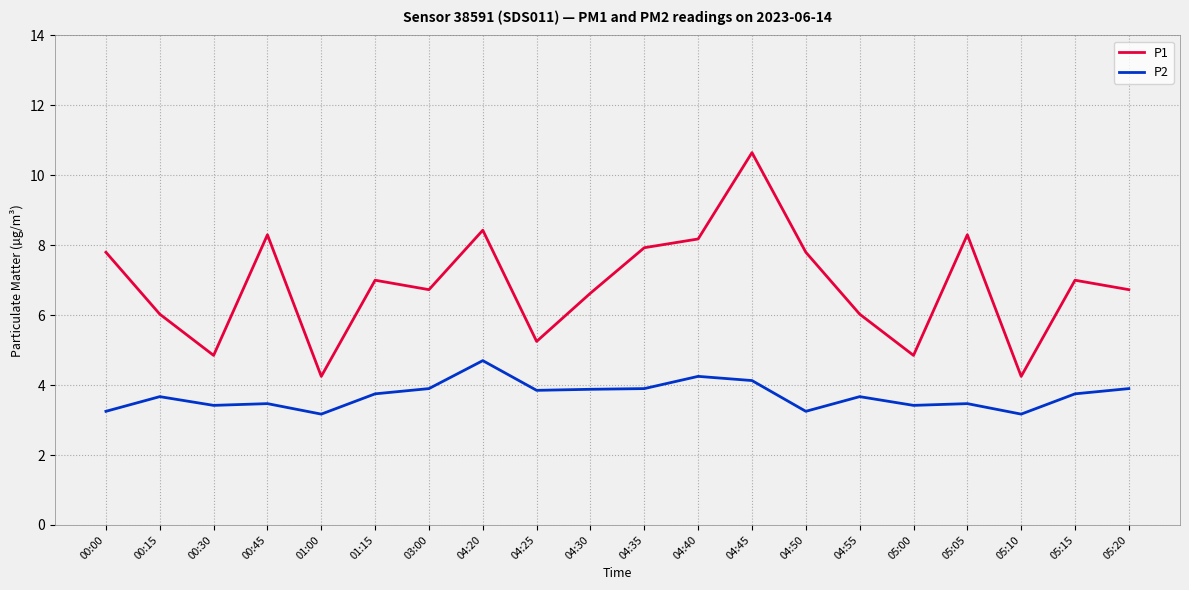

Read the P1 value at 03:00.

6.7